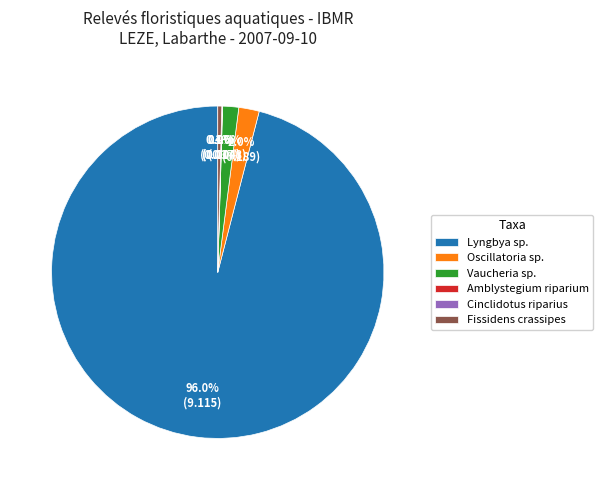

Do Fissidens crassipes and Oscillatoria sp. together represent more than half of the pie?

No